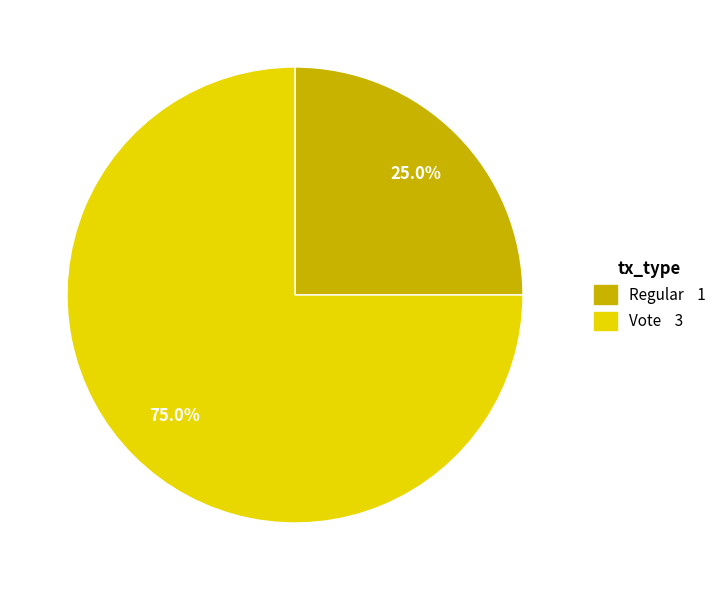

Which category has the smallest portion of the pie?

Regular